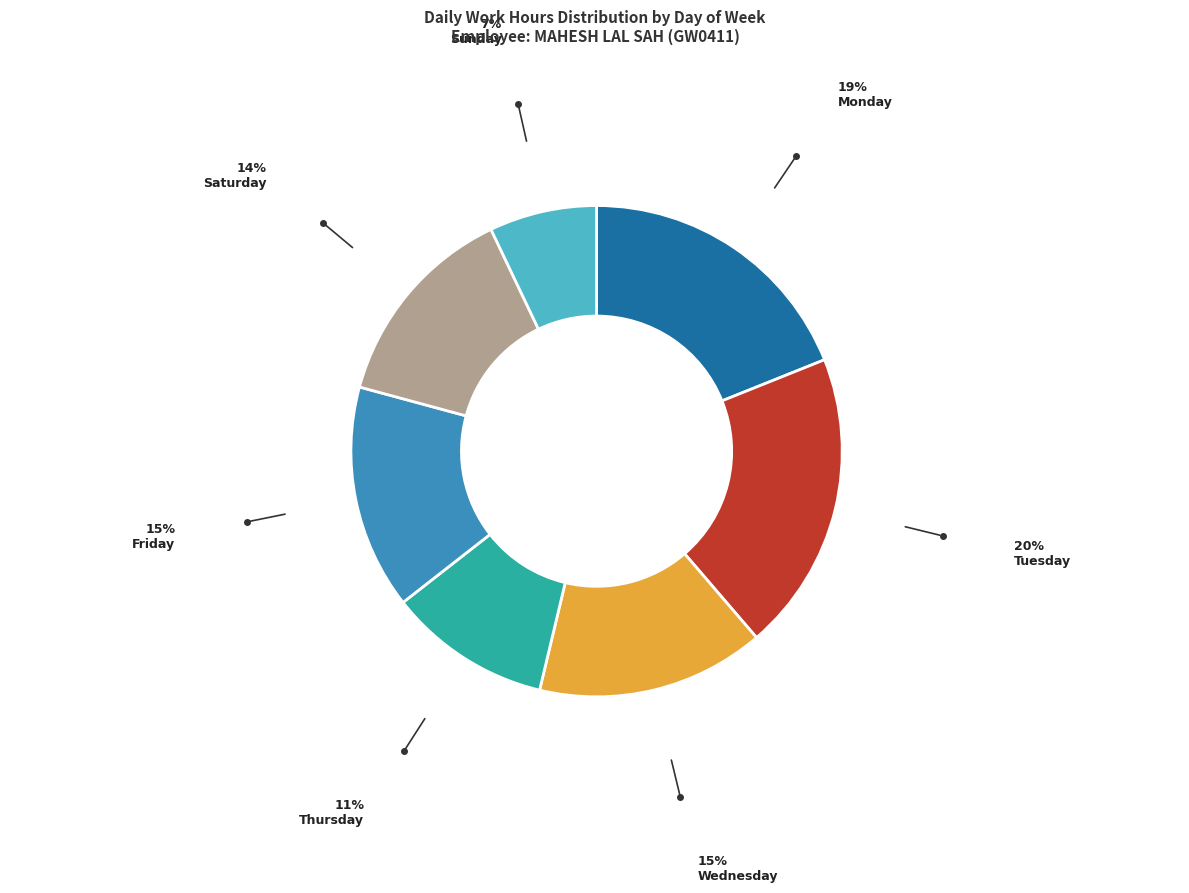

Is there any slice that represents more than half of the pie?

No